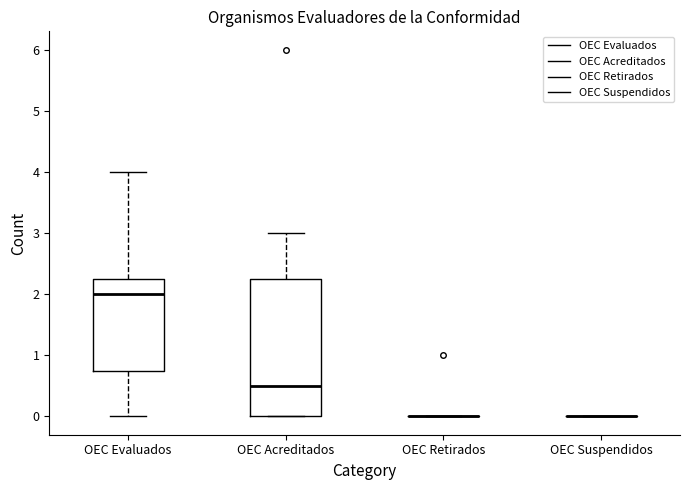

Where does the median line of the box for OEC Evaluados sit on the y-axis? The values are not printed on the chart, so give them approximately, as read against the axis.

2.0